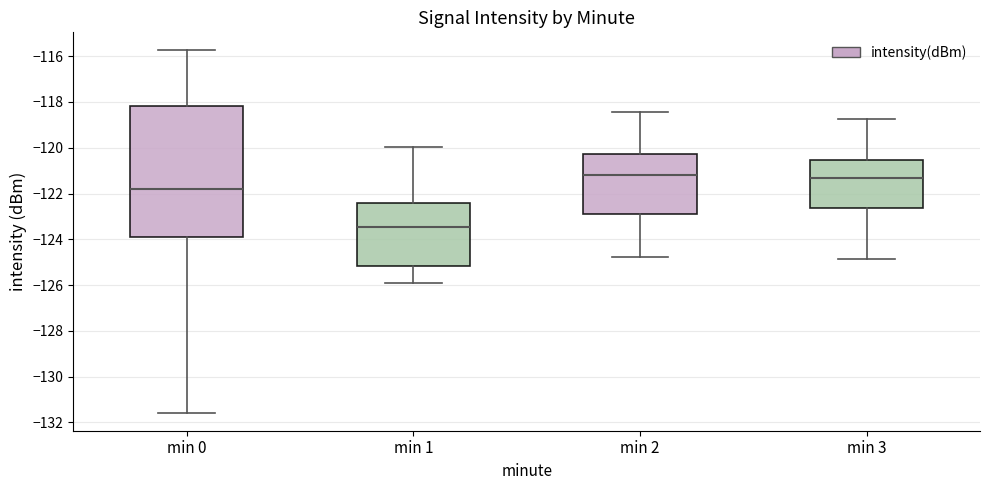

Reading left to right, read every box against the y-axis: the position of its median line, the range the box covers, and the ends of its whiskers. The values are not printed on the chart, so give them approximately, as read against the axis.

min 0: median -121.8, box -123.8 to -118.2, whiskers -131.6 to -115.8
min 1: median -123.4, box -125.2 to -122.4, whiskers -126.0 to -120.0
min 2: median -121.2, box -122.8 to -120.2, whiskers -124.8 to -118.4
min 3: median -121.4, box -122.6 to -120.6, whiskers -124.8 to -118.8